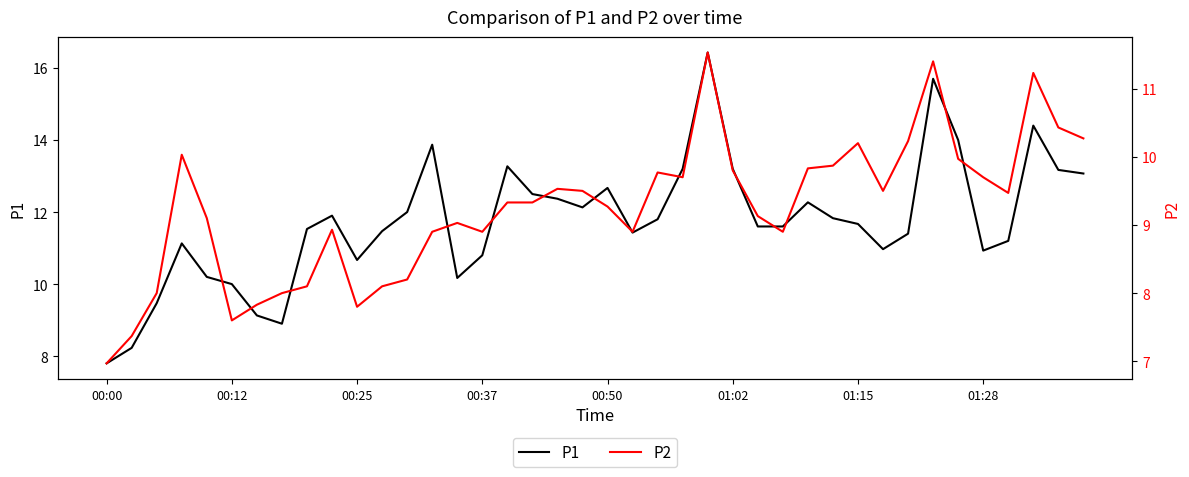

Which category has the lowest value in the P1 series?

00:00